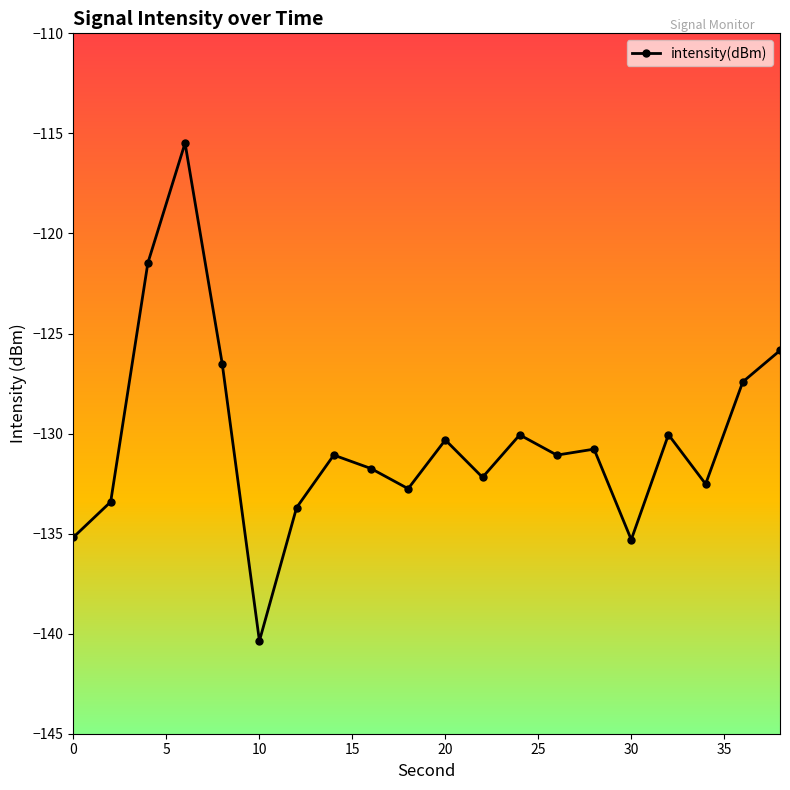

What is the sum of all values?

-2607.3